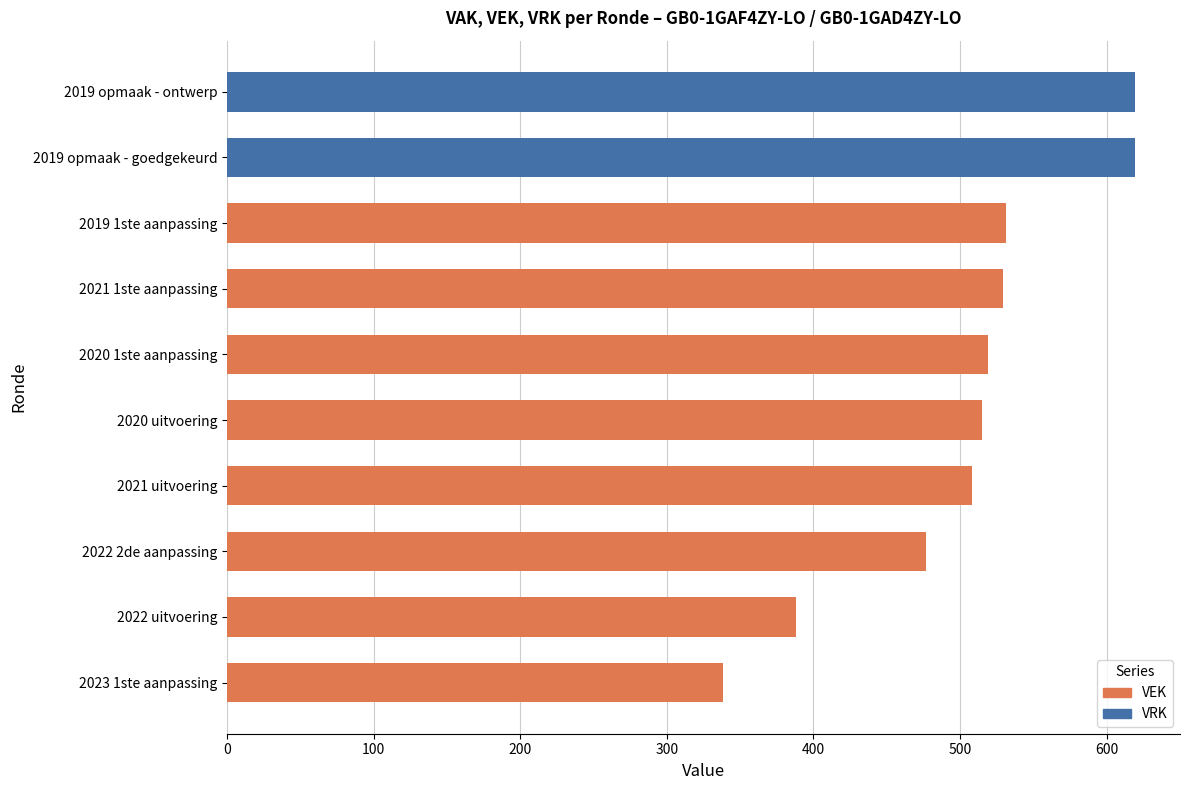

Between 2021 uitvoering and 2019 1ste aanpassing, which series saw the biggest shift?

VEK